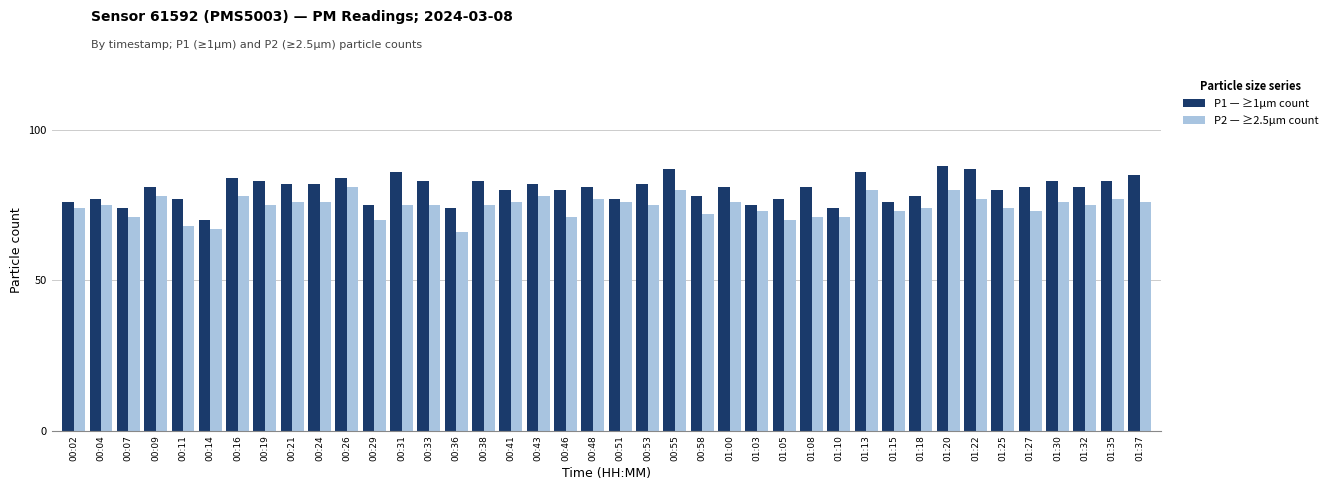

Which series has the widest spread of values?

P1 — ≥1µm count